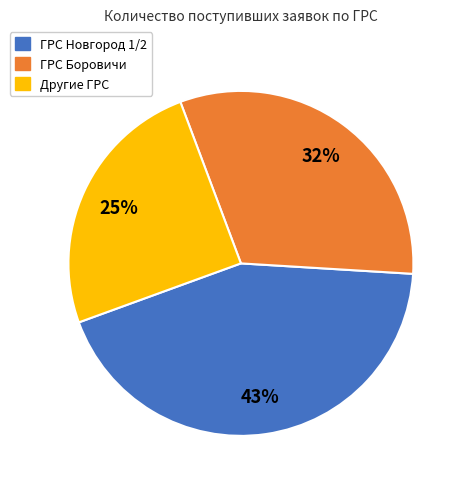

To the nearest percent, what is the average slice percentage?

33%